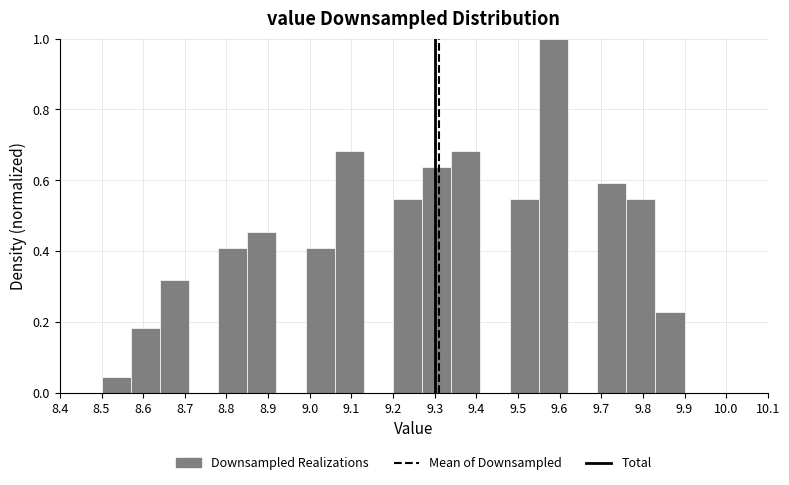

Reading left to right, list every bar in this chart as the range it spans on the x-axis followed by its height. The values are not printed on the chart, so give them approximately, as read against the axis.

8.50 to 8.57: 0.04
8.57 to 8.64: 0.18
8.64 to 8.71: 0.32
8.71 to 8.78: 0
8.78 to 8.85: 0.40
8.85 to 8.92: 0.46
8.92 to 8.99: 0
8.99 to 9.06: 0.40
9.06 to 9.13: 0.68
9.13 to 9.20: 0
9.20 to 9.27: 0.54
9.27 to 9.34: 0.64
9.34 to 9.41: 0.68
9.41 to 9.48: 0
9.48 to 9.55: 0.54
9.55 to 9.62: 1.00
9.62 to 9.69: 0
9.69 to 9.76: 0.60
9.76 to 9.83: 0.54
9.83 to 9.90: 0.22